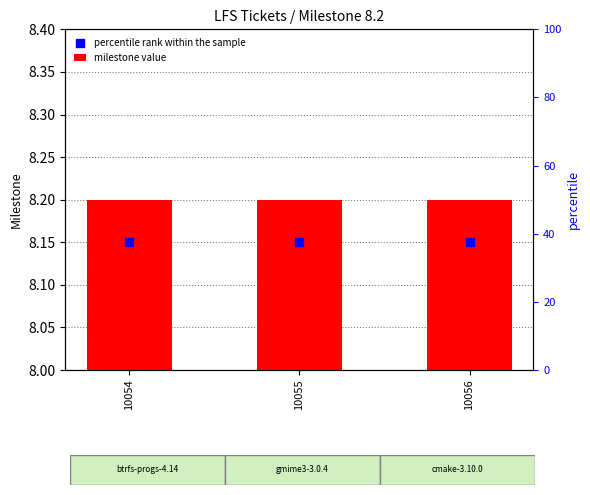

At how many categories does at least one series exceed 4?

3